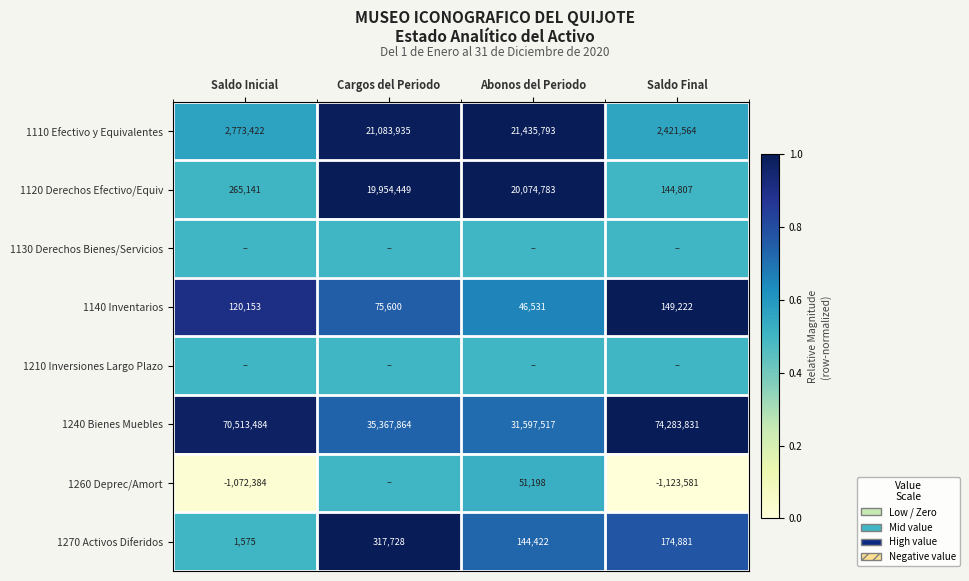

True or false: 1270 Activos Diferidos has a value of 484393.4 at Cargos del Periodo.

False